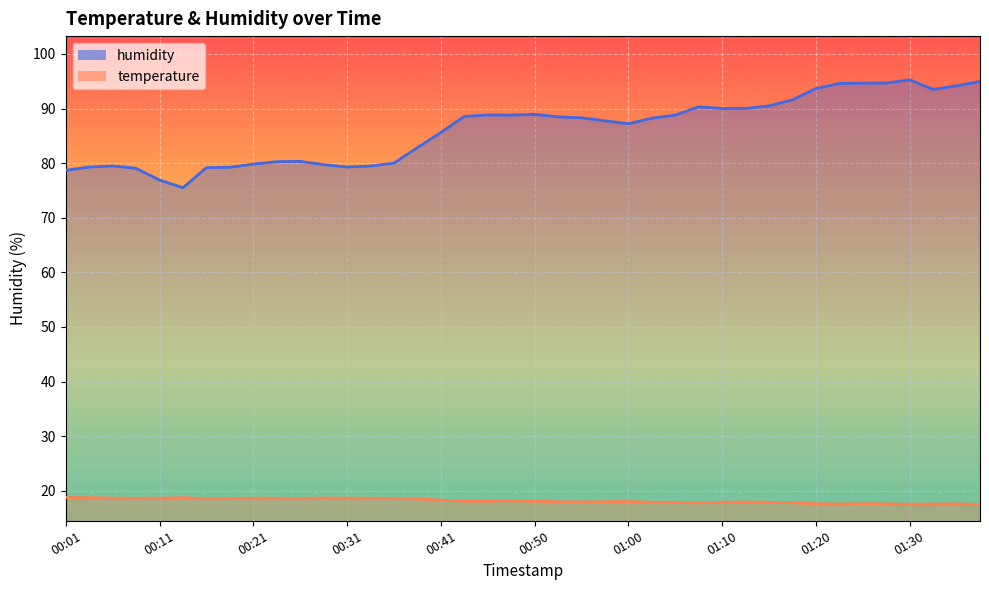

Which series has the widest spread of values?

humidity